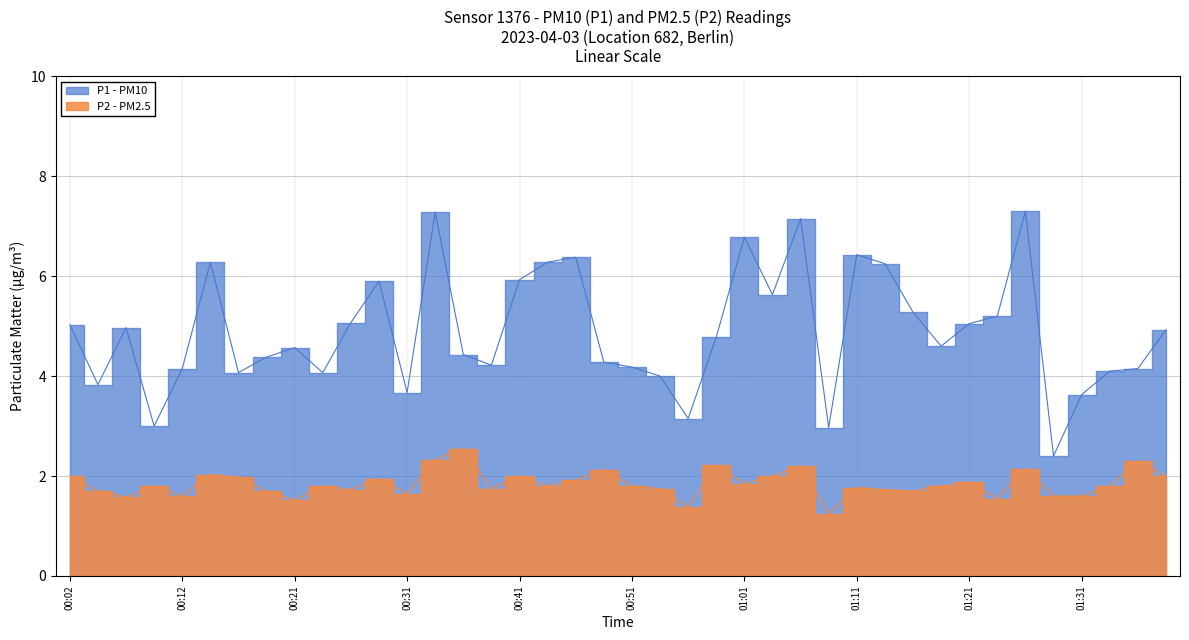

What is the label of the 14th point from the left?

00:34